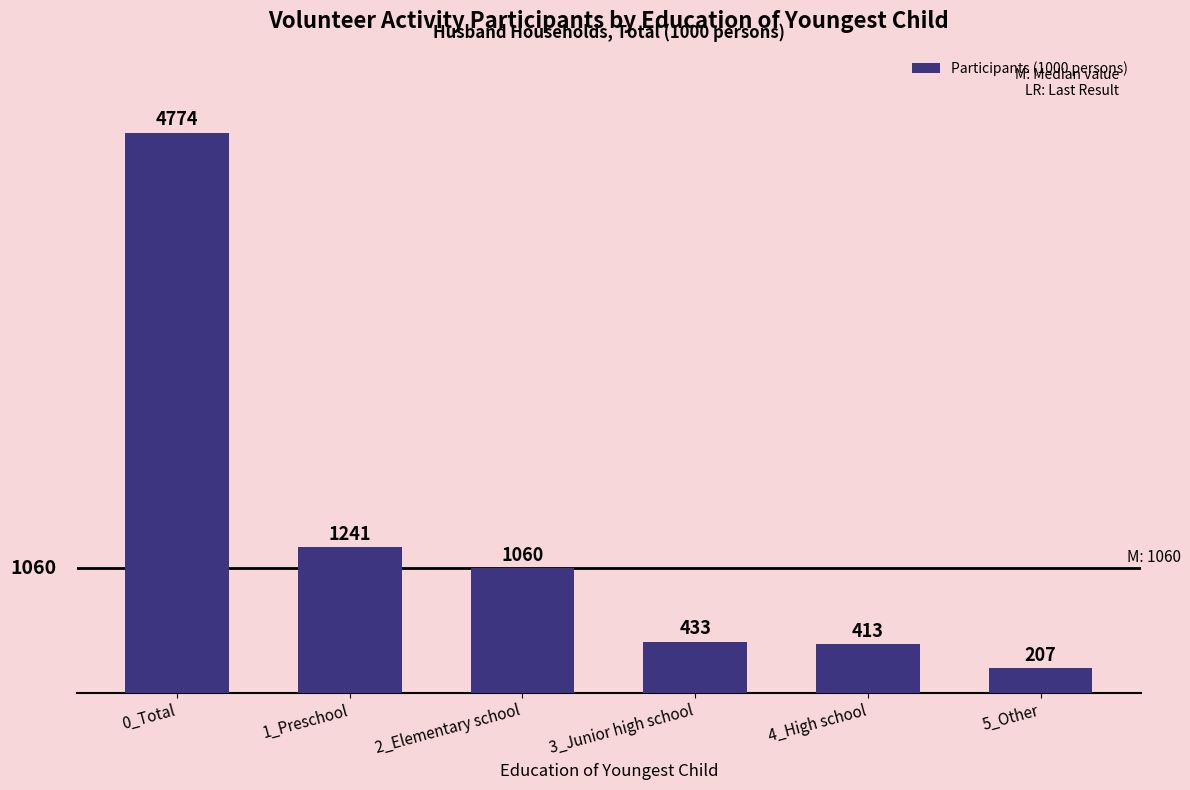

Reading right to left, list all the values displayed in this chart.

5_Other=207	4_High school=413	3_Junior high school=433	2_Elementary school=1060	1_Preschool=1241	0_Total=4774